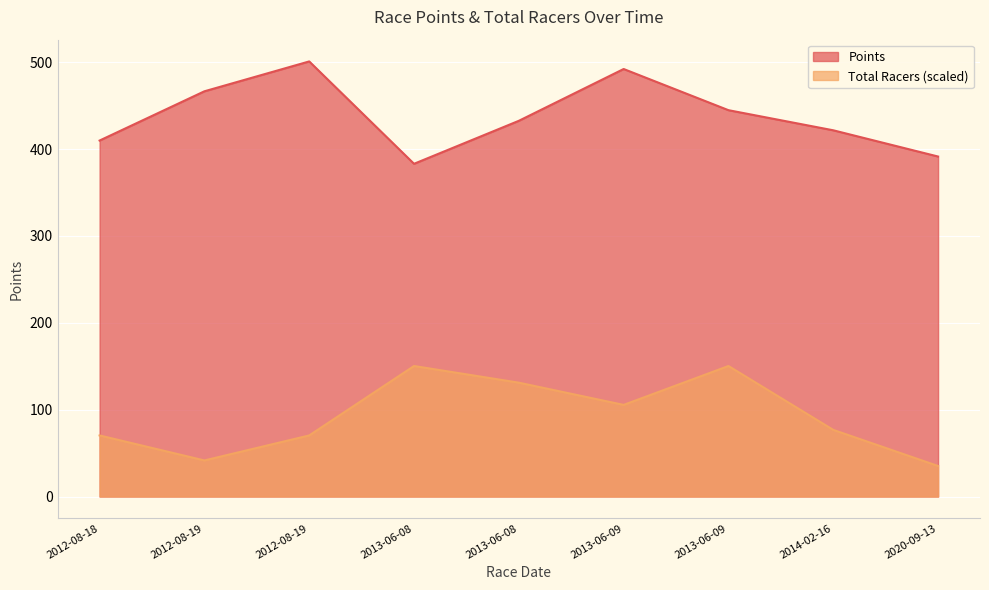

Which series has the widest spread of values?

Points